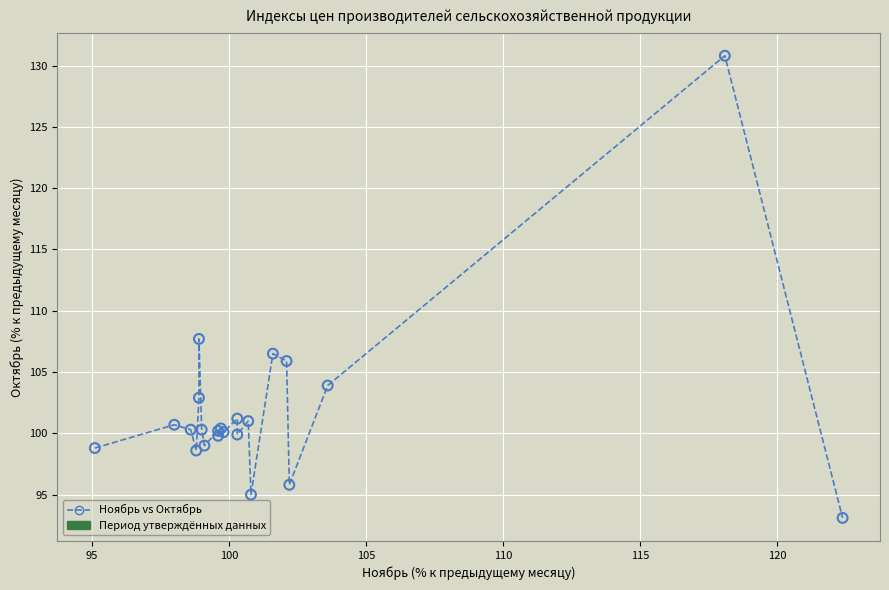

What Y value in the scatter plot is closest to 111?

107.7